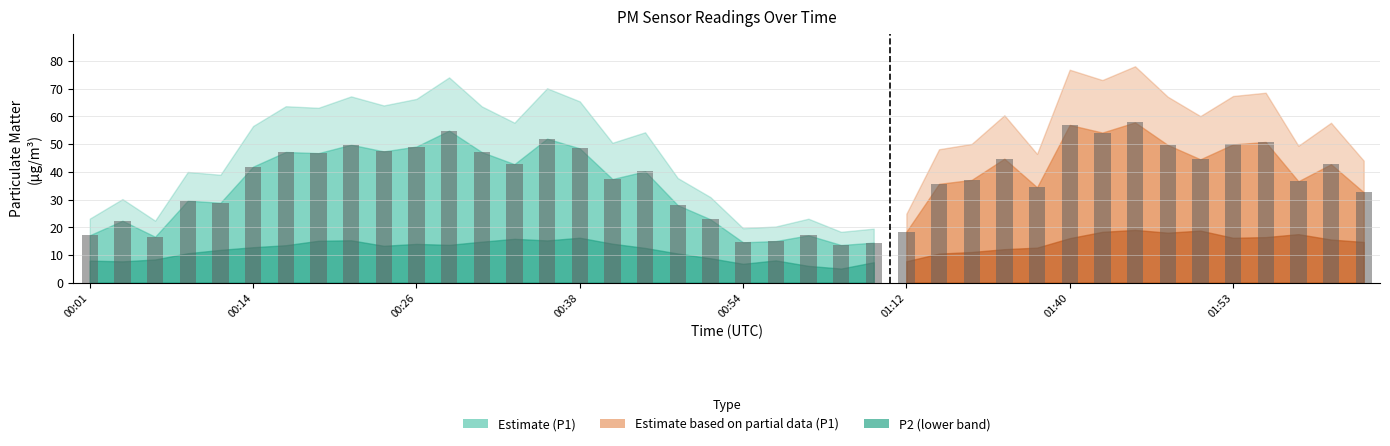

Is it true that P2 equals 15.2 at 00:36?

True